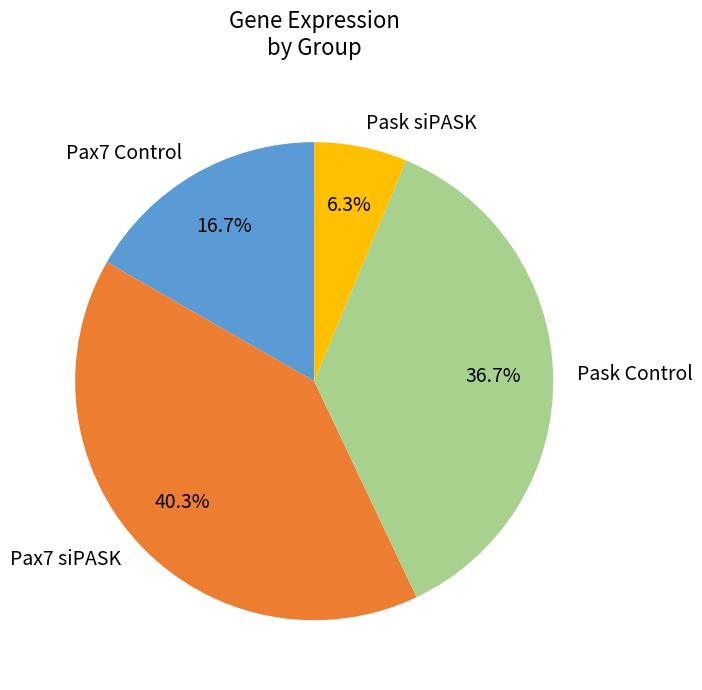

Between Pask Control and Pask siPASK, which is larger?

Pask Control